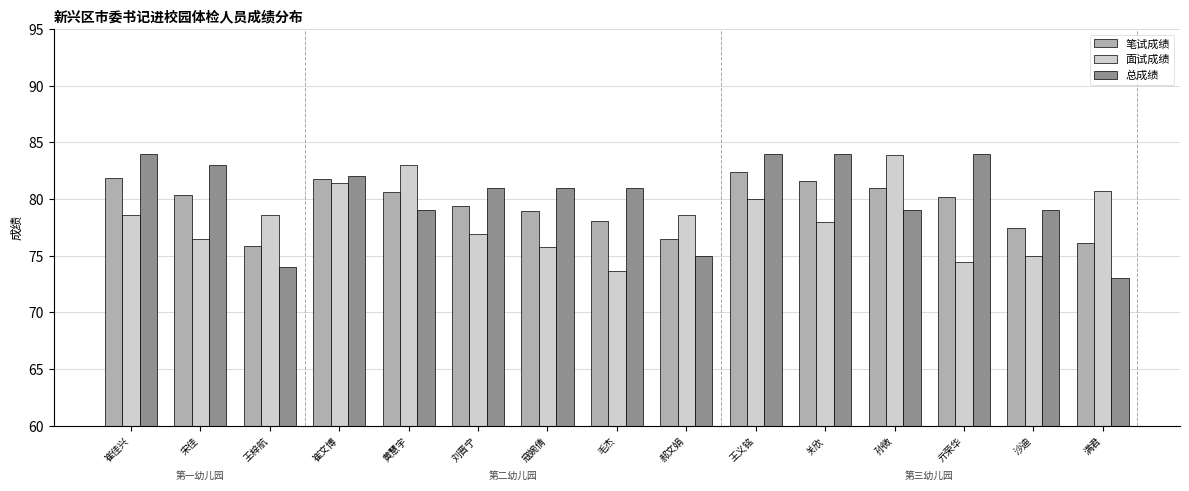

What is the label of the 12th bar from the right?

崔文博